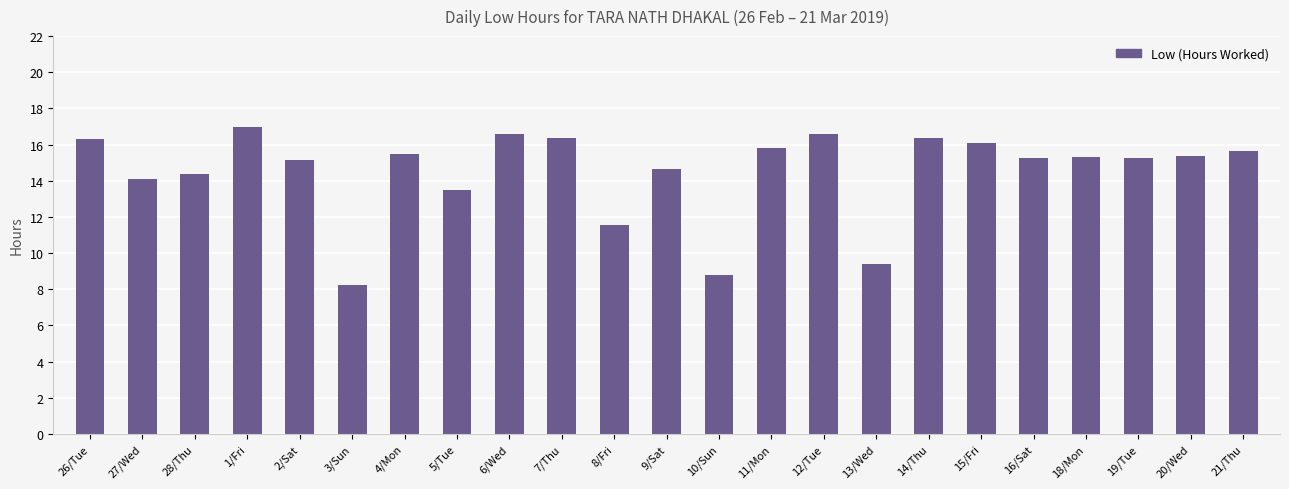

What is the maximum value shown in the chart?

17.0